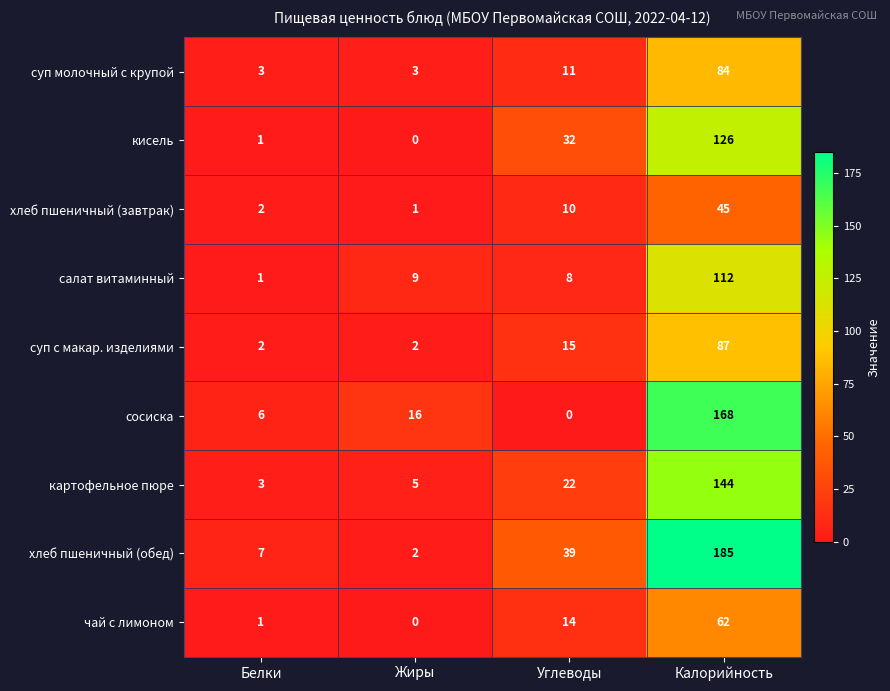

Rank the series by their maximum value, from lowest to highest.

хлеб пшеничный (завтрак), чай с лимоном, суп молочный с крупой, суп с макар. изделиями, салат витаминный, кисель, картофельное пюре, сосиска, хлеб пшеничный (обед)